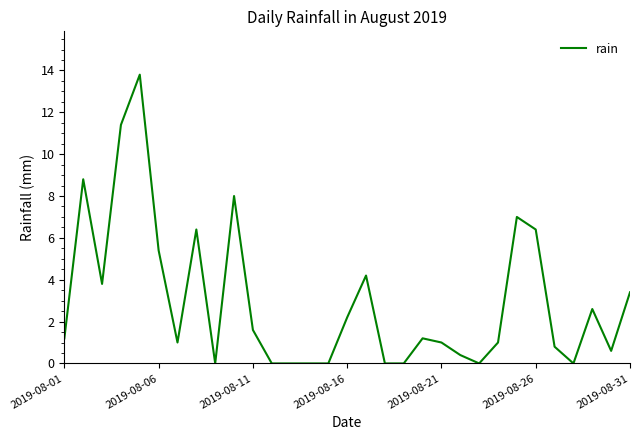

What is the greatest value displayed?

13.8